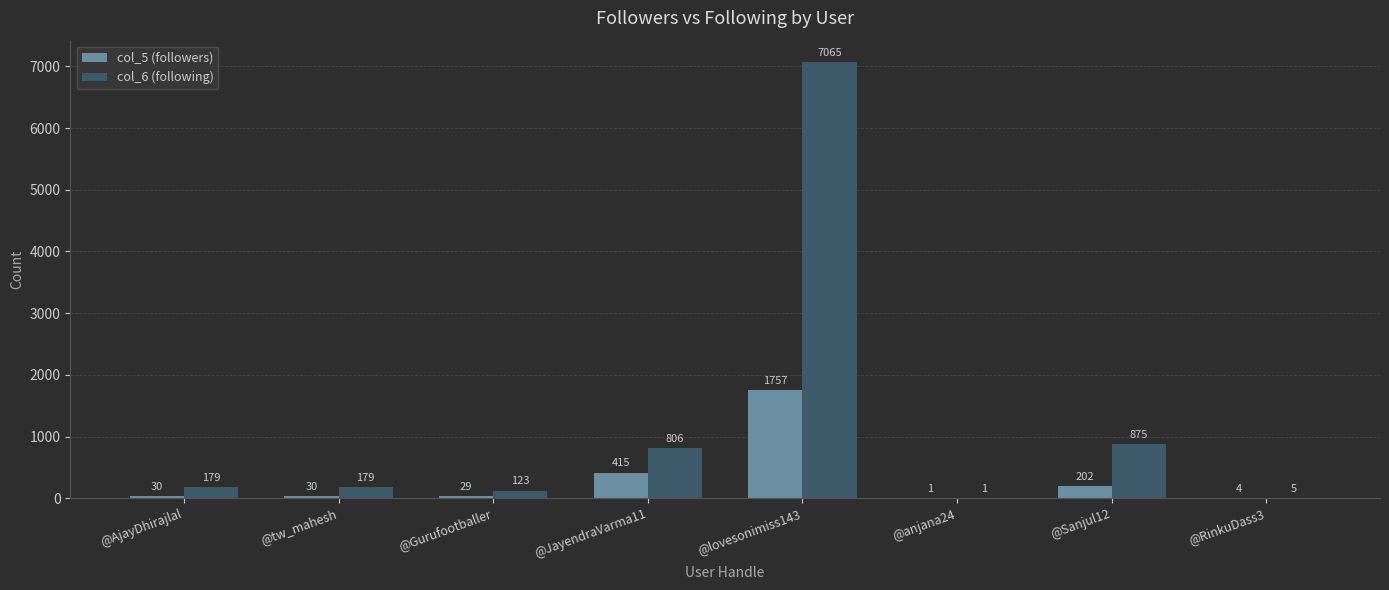

What is the sum of all col_5 (followers) values?

2468